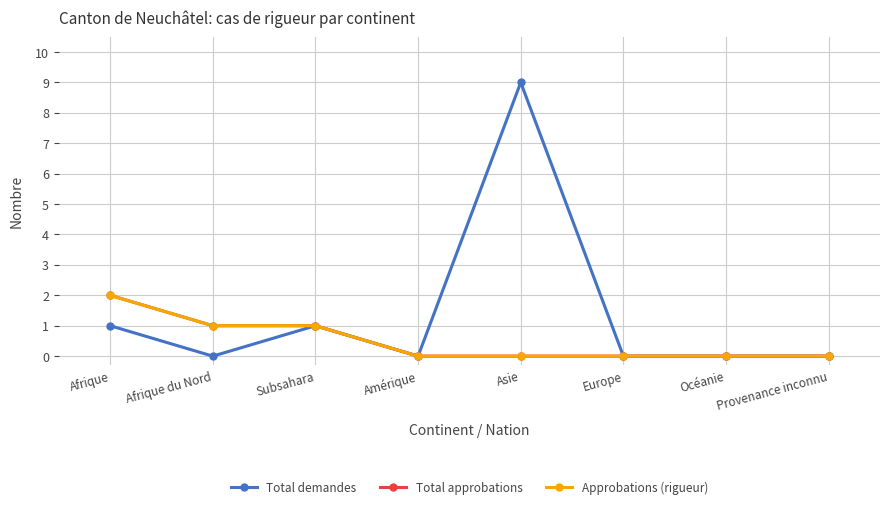

Is it true that Total approbations equals 0 at Europe?

True